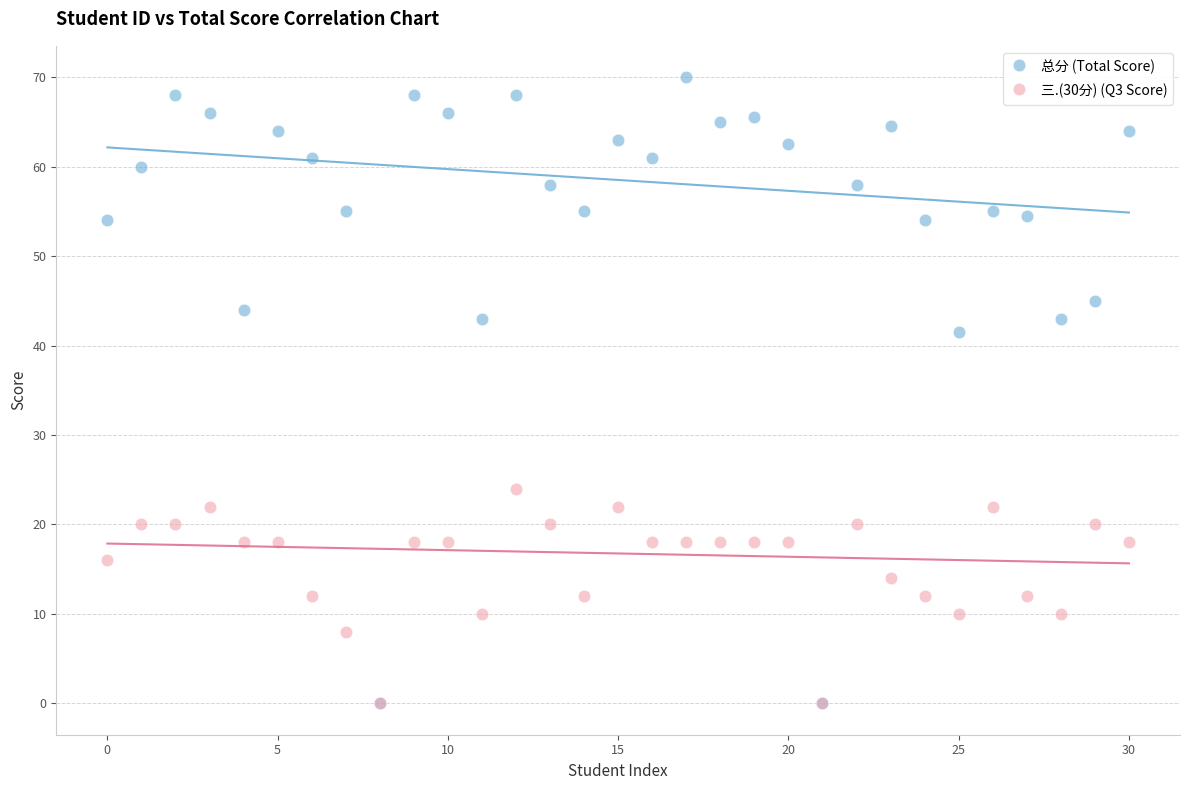

Across all series, what Y value is closest to 35?

41.5